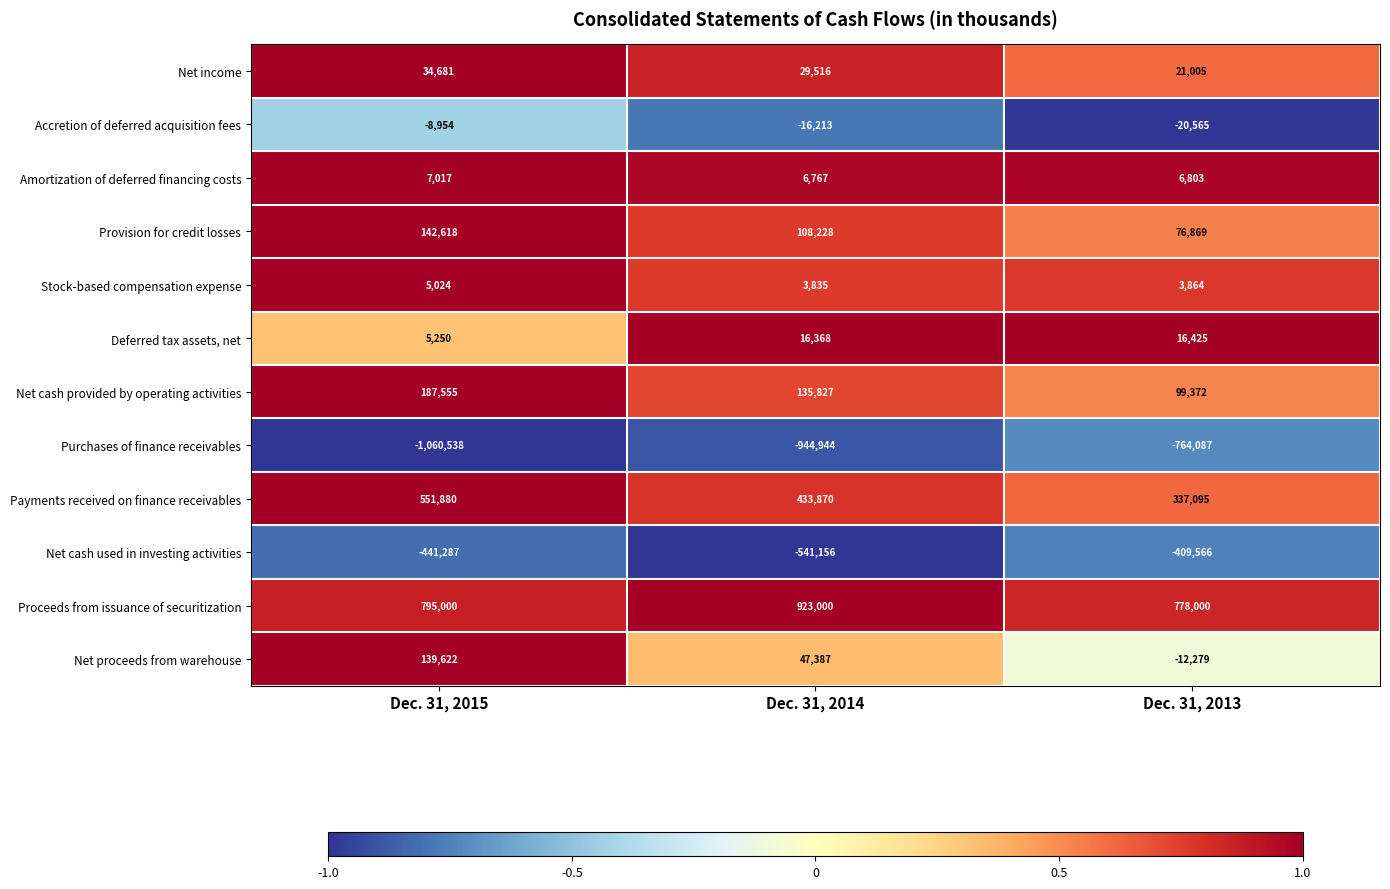

How many categories are shown in the chart?

3